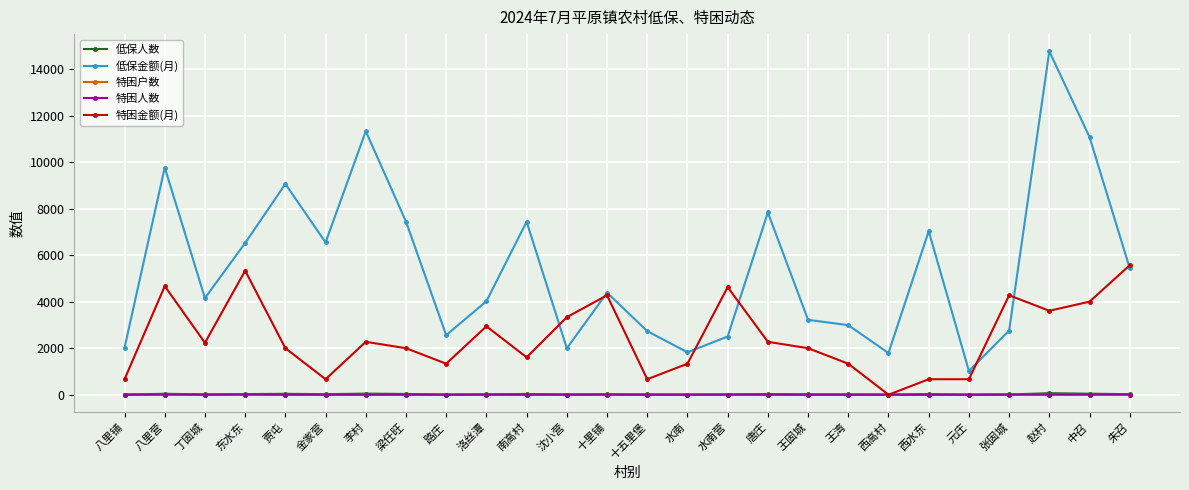

What is the label of the 22nd point from the right?

贾屯